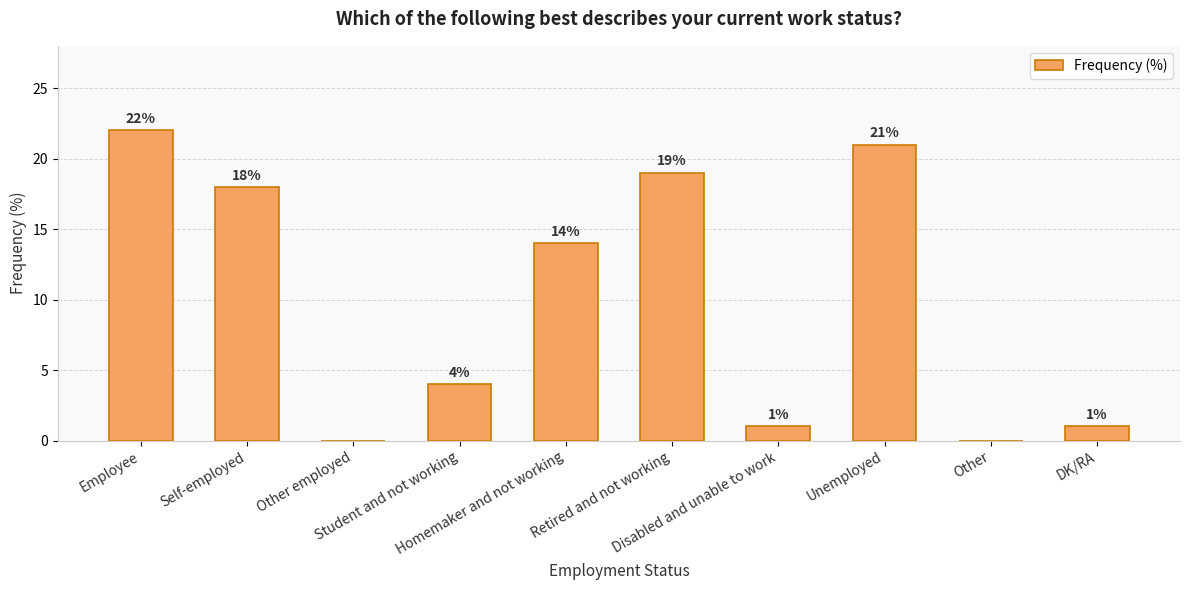

Is it true that the value at Homemaker and not working is 14?

True